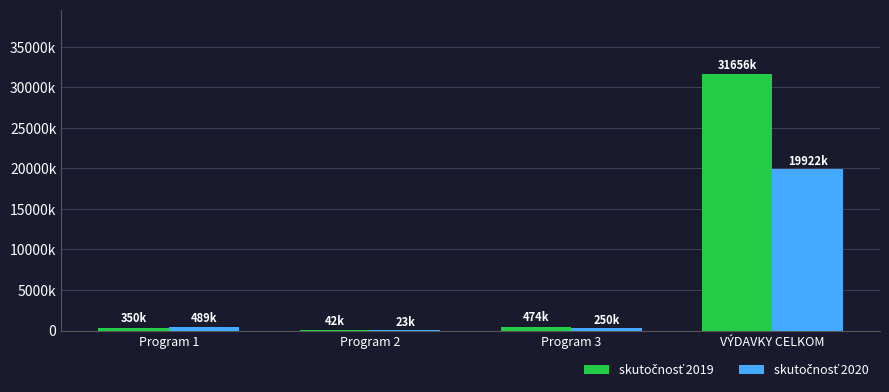

At which label is skutočnosť 2019 closest to 15849102?

Program 3